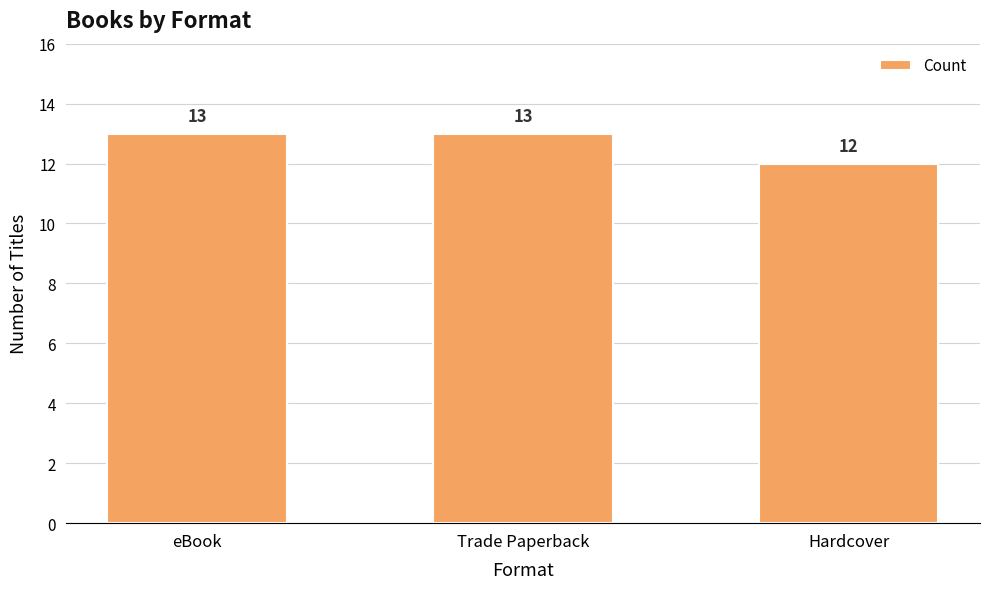

What is the difference between the maximum and minimum values?

1